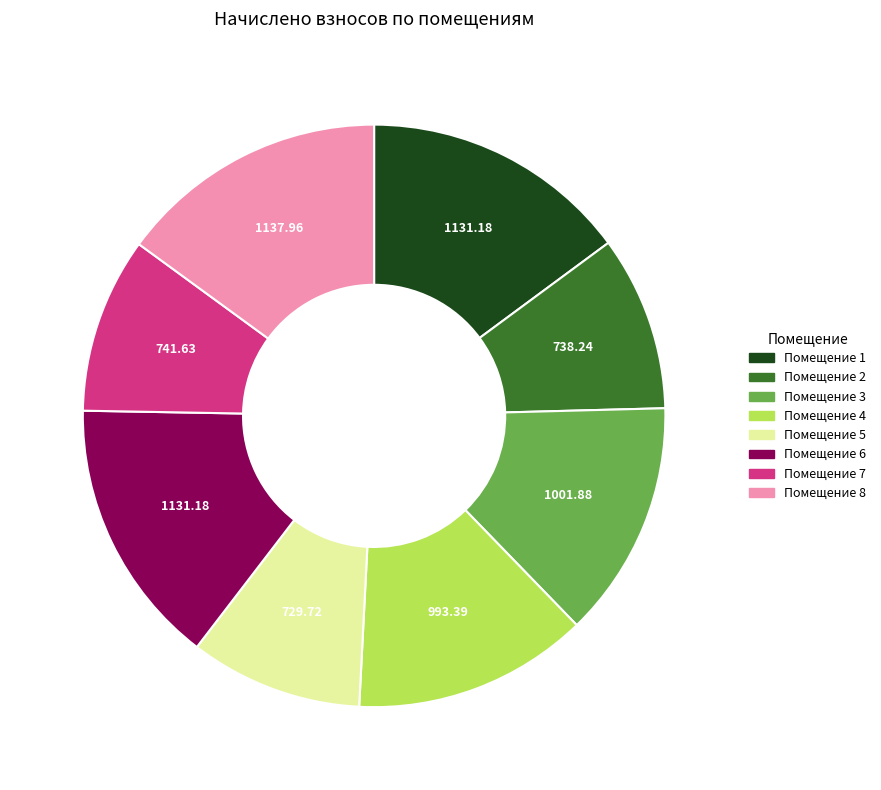

Does any single category account for the majority?

No